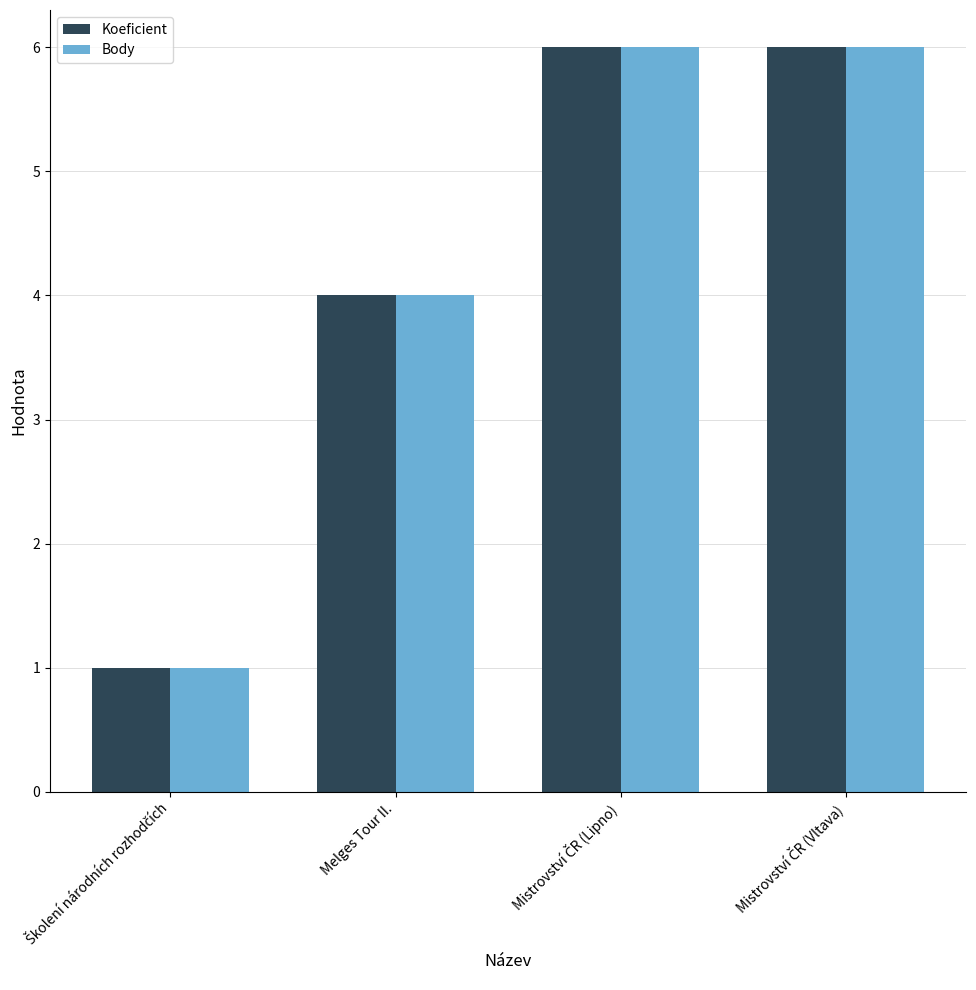

What is the difference between the maximum and minimum values in the Koeficient series?

5